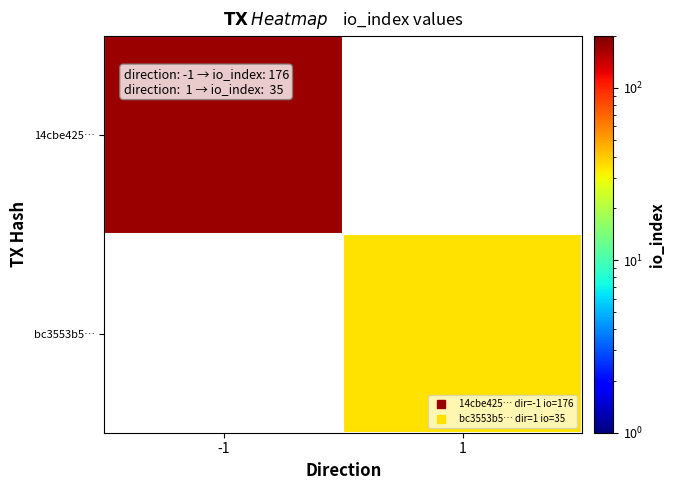

At which label is 14cbe425… closest to 176?

-1